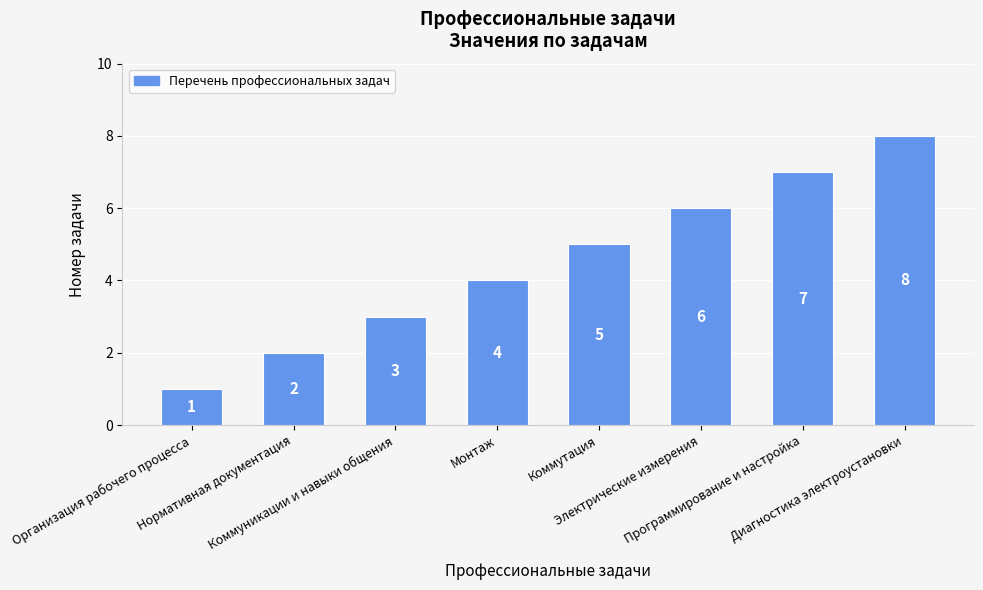

Approximately how many times larger is the value at Нормативная документация compared to Коммутация?

0.4